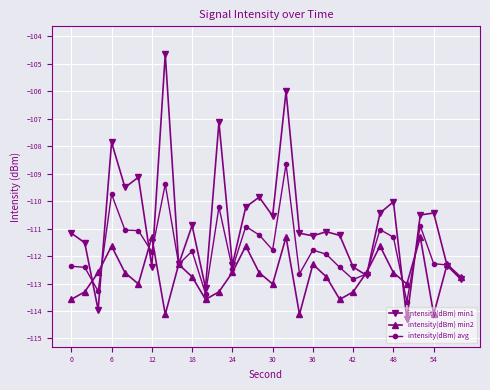

Which series has the widest spread of values?

intensity(dBm) min1